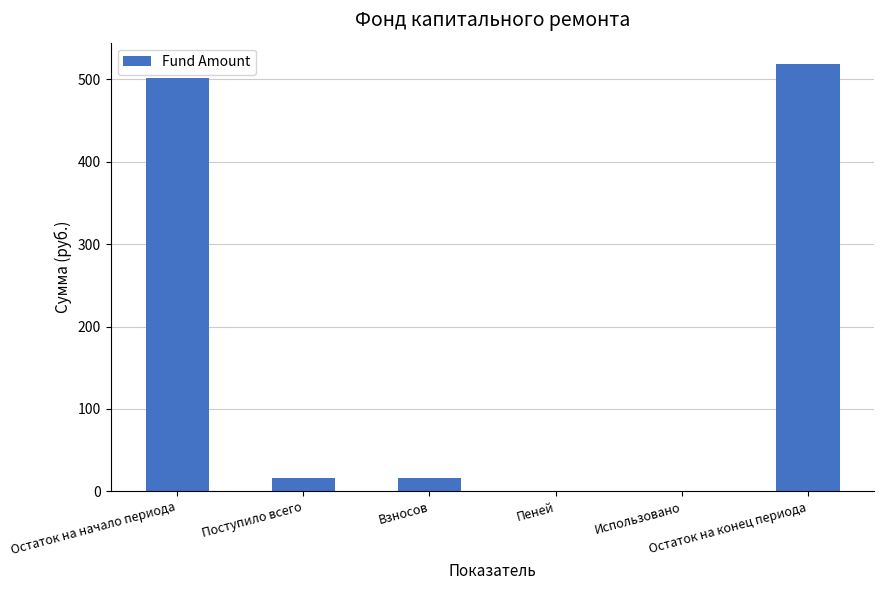

Reading left to right, extract all data points from this chart.

502.2	16.4	16.4	0.0	0.0	518.7